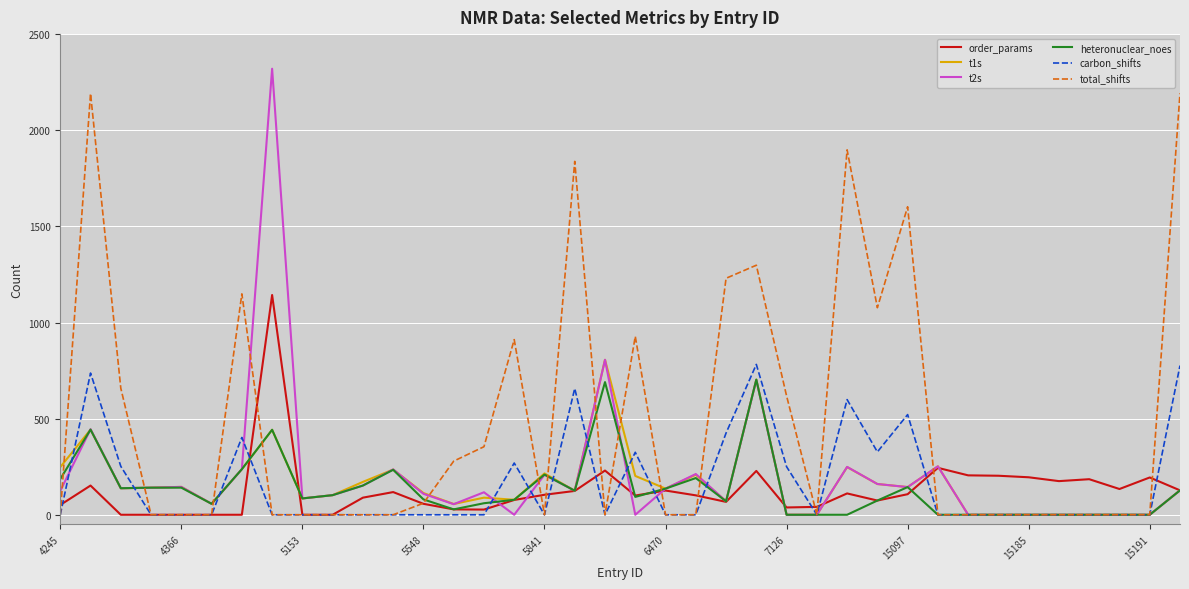

How many values in the total_shifts series exceed 0?

16